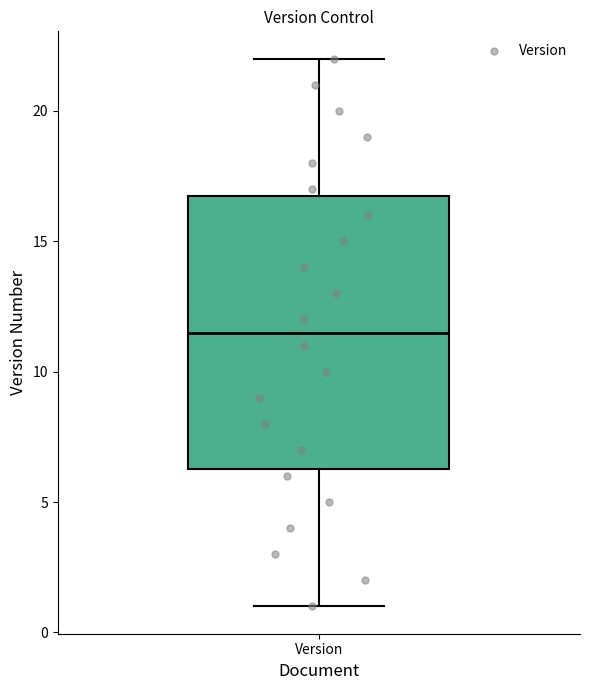

Transcribe this box plot: give where the median line is, the range the box spans, and where the two whiskers end, as read against the y-axis. The values are not printed on the chart, so give them approximately, as read against the axis.

median 11.5, box 6.5 to 17.0, whiskers 1.0 to 22.0